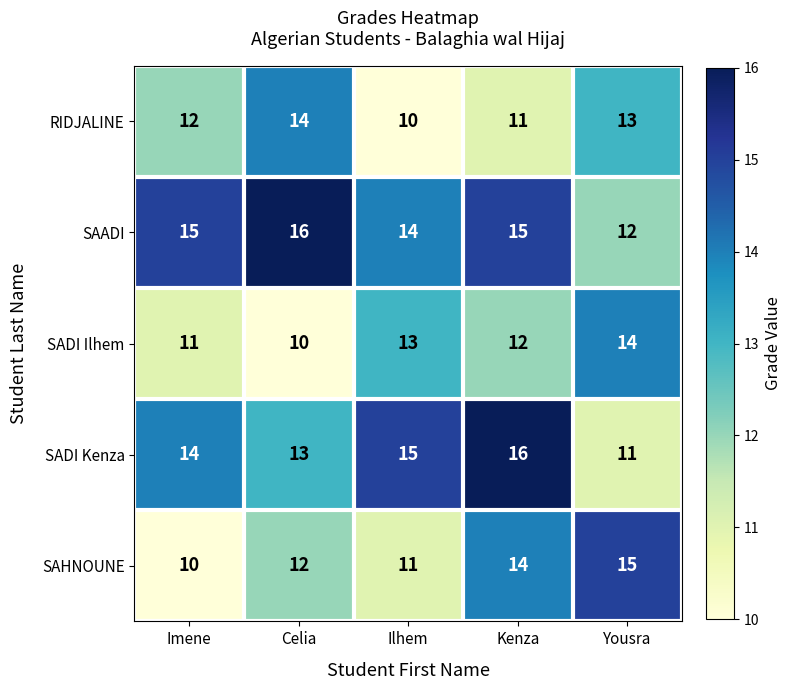

The SAHNOUNE series shows 10 at Imene. True or false?

True